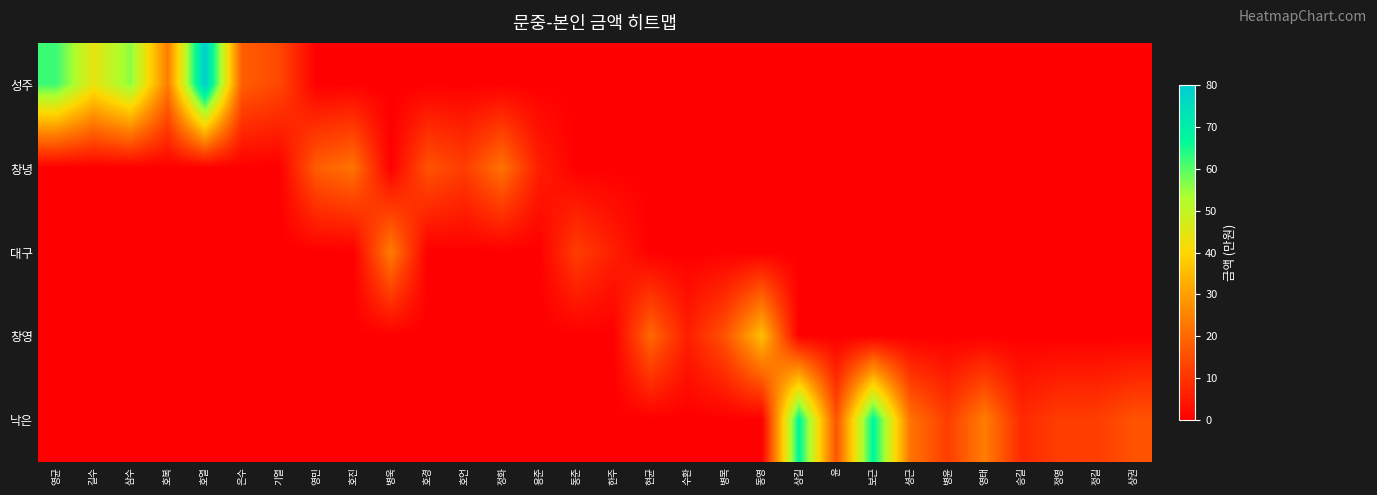

At how many categories does at least one series exceed 75?

1